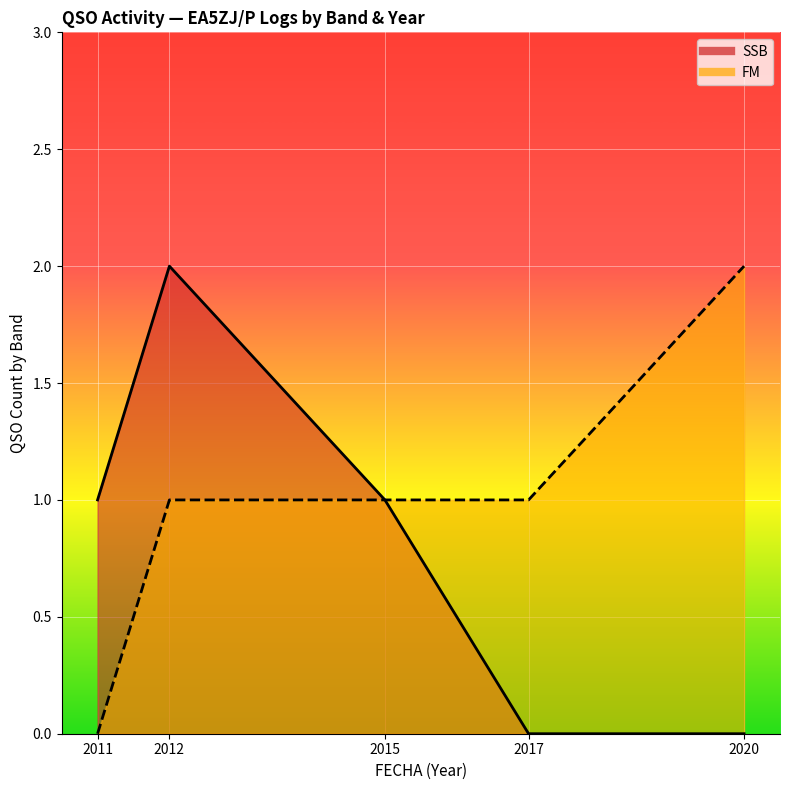

At 2012, list the series in order from smallest to largest.

FM line, SSB line